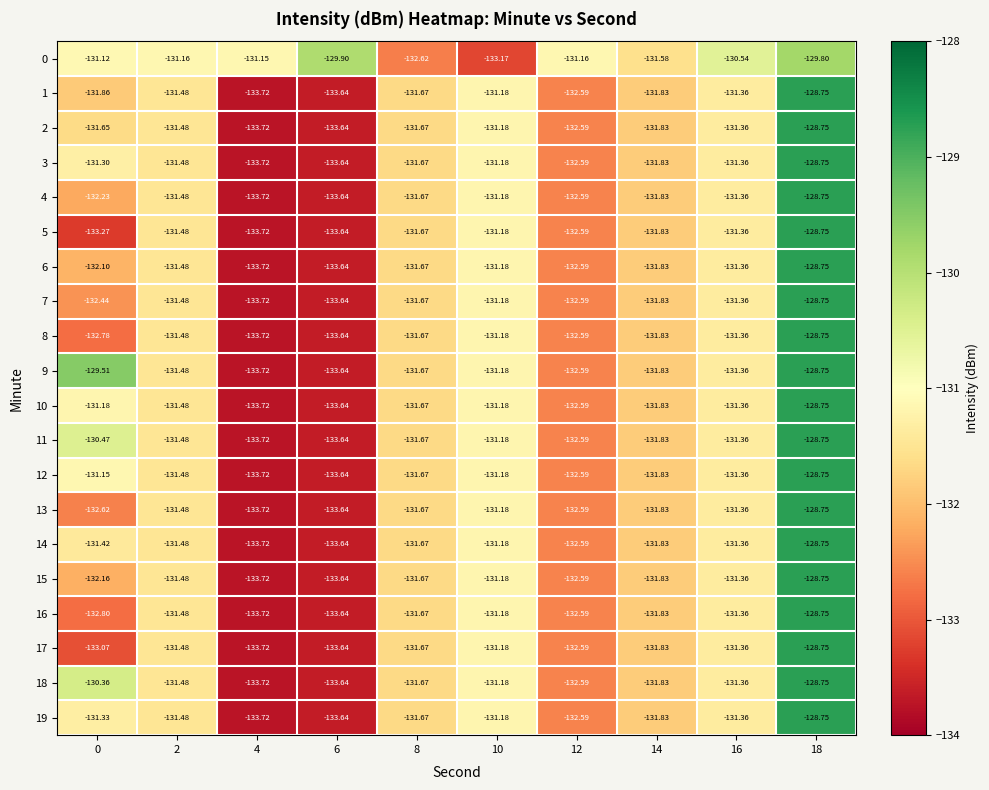

Is the value of 8 at 14 greater than the value of 4 at 6?

Yes